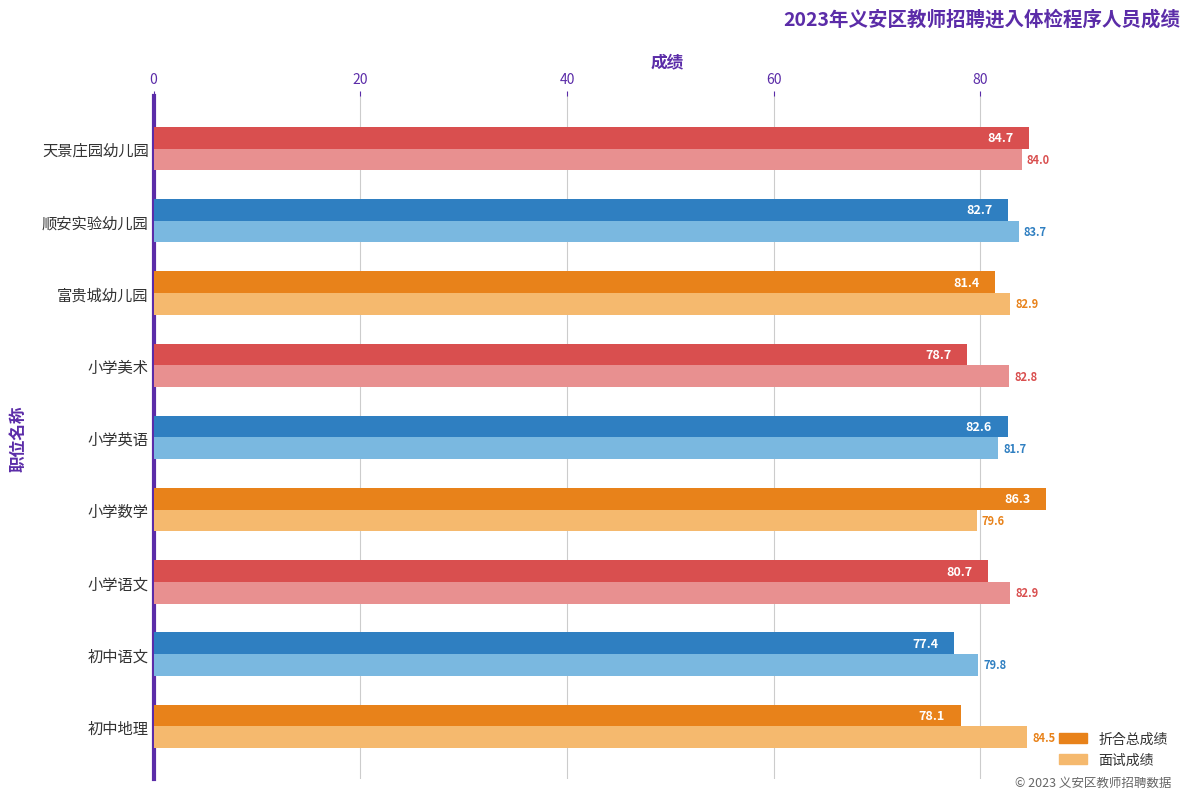

What is the difference between the second highest and second lowest values in the 面试成绩 series?

4.2